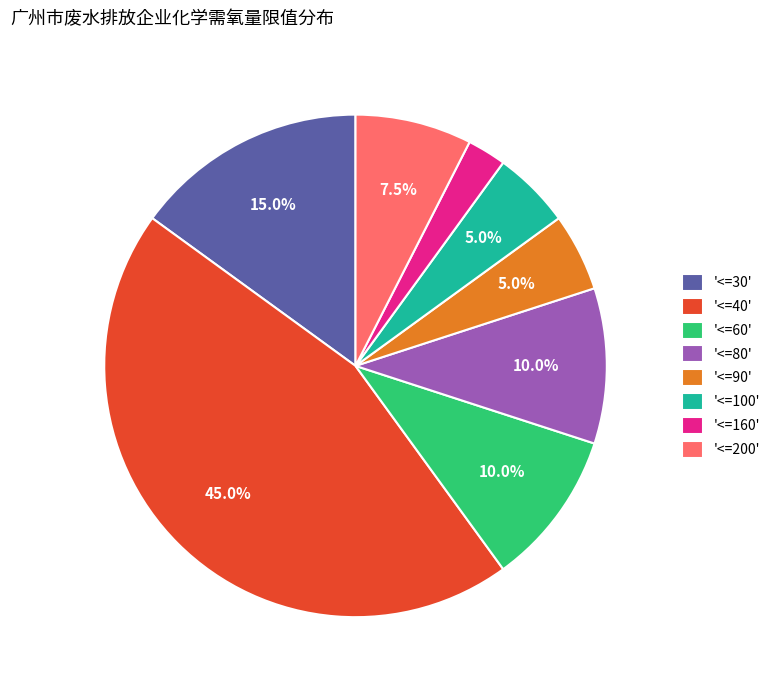

To the nearest percent, what is the average slice percentage?

12%